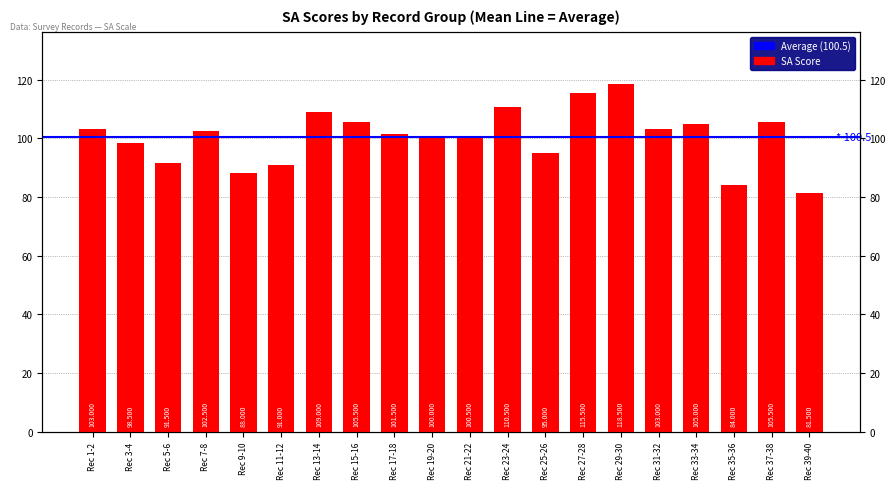

Between Rec 33-34 and Rec 25-26, which is larger?

Rec 33-34